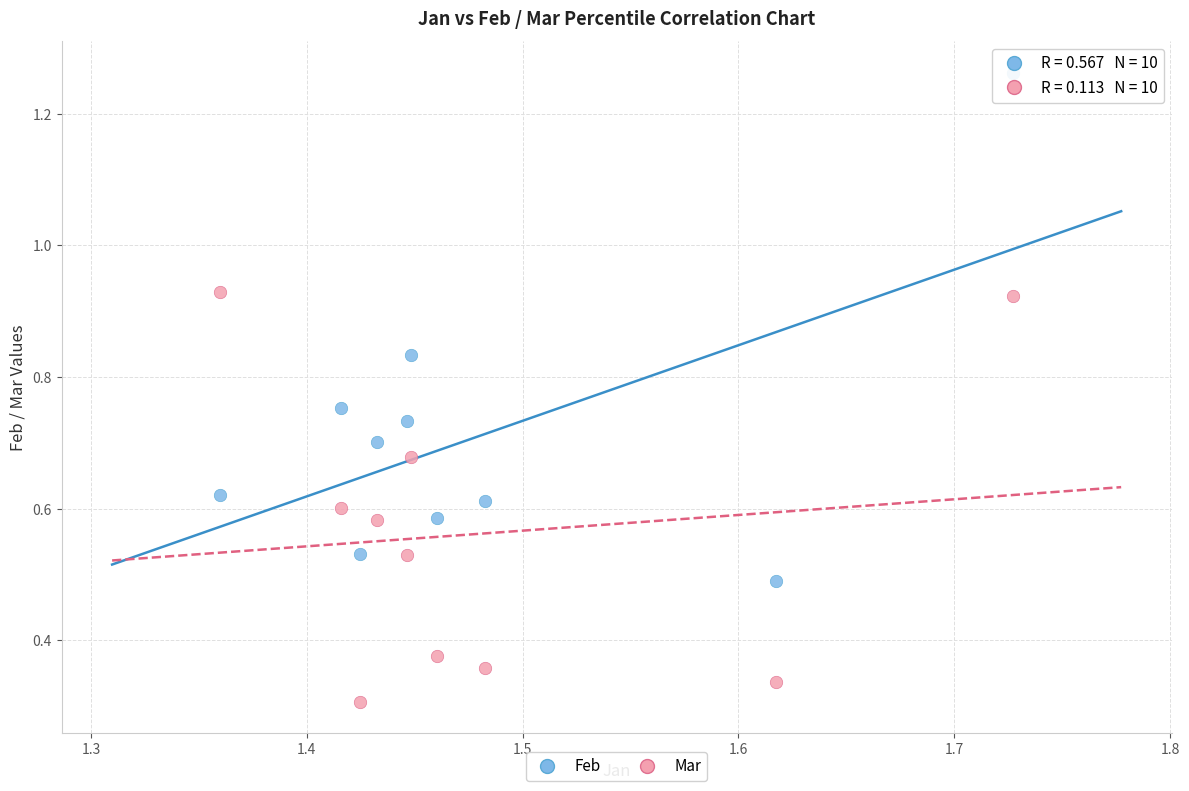

Which series contains the lowest Y value?

Mar